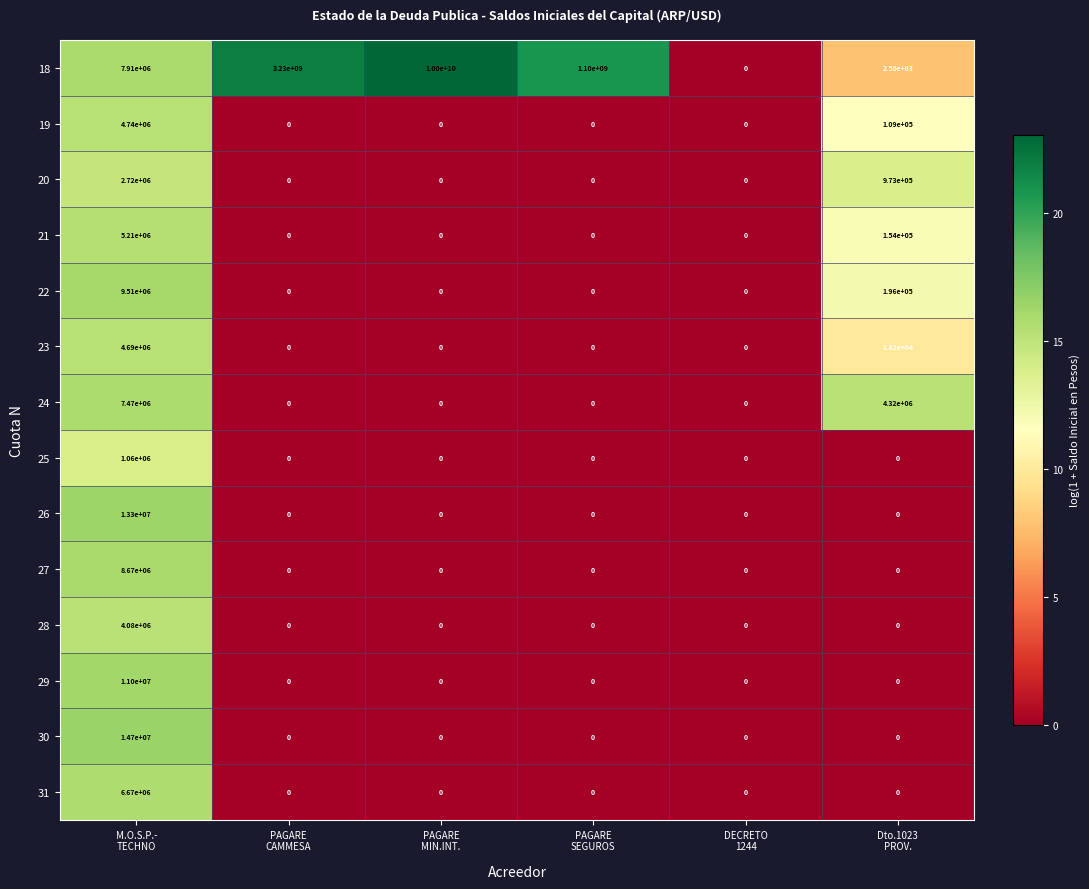

Which series has the largest total across all categories?

18